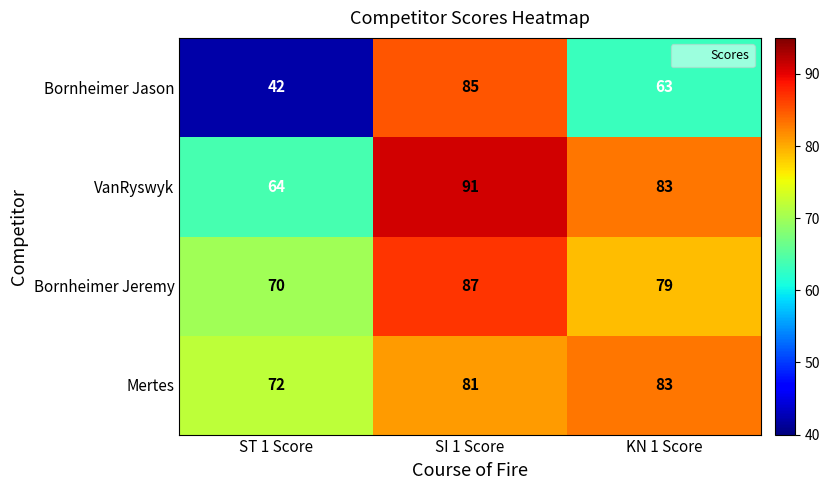

How many distinct data groups are displayed?

4